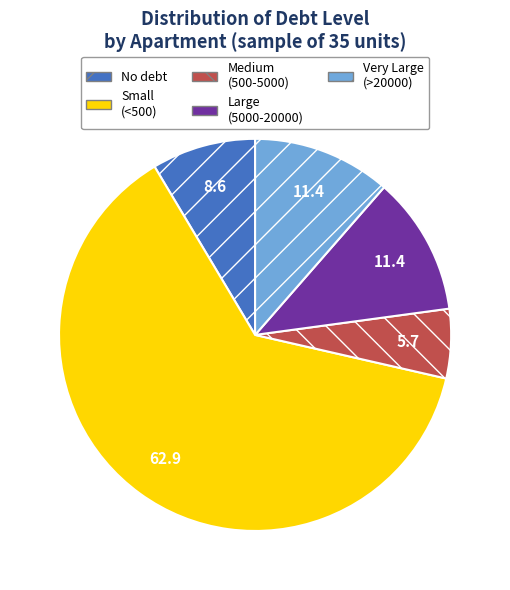

How many segments does this pie chart have?

5